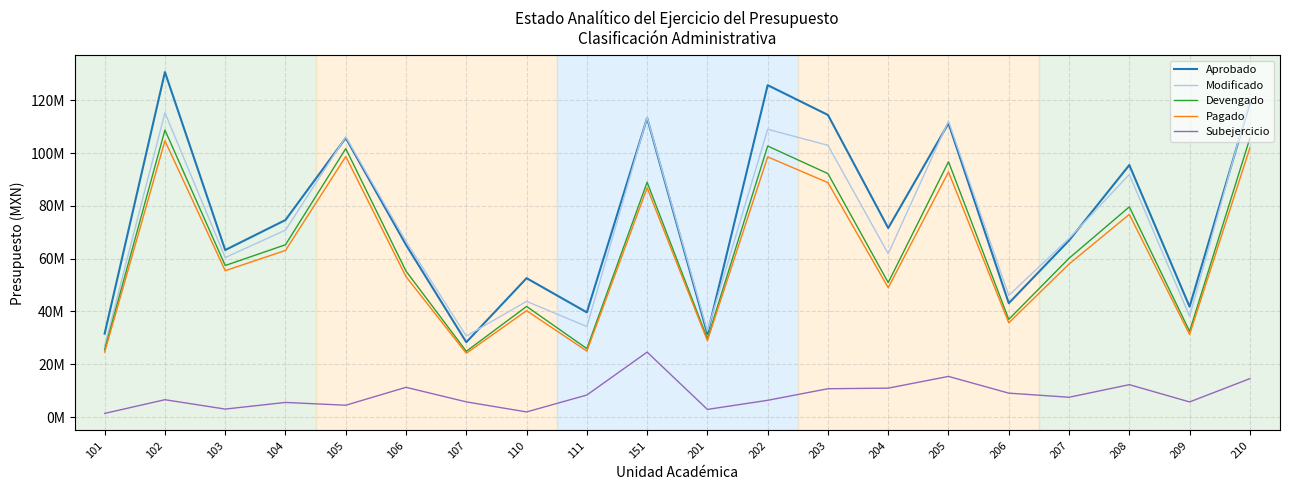

What is the highest value of the Devengado series?

108684762